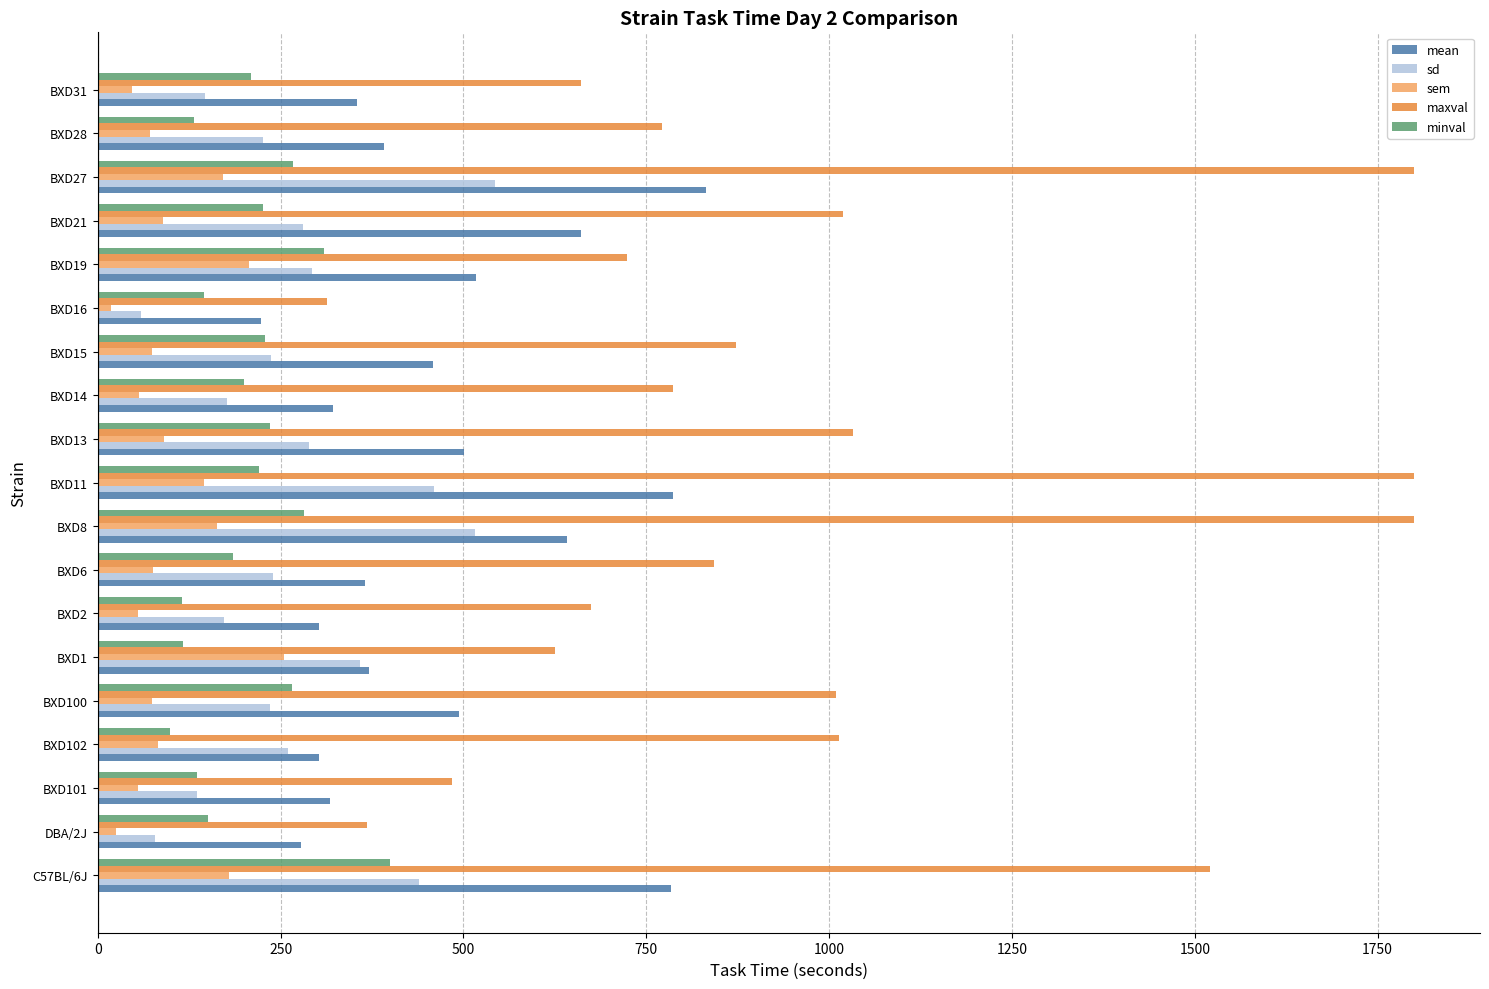

Count the number of data series in this chart.

5